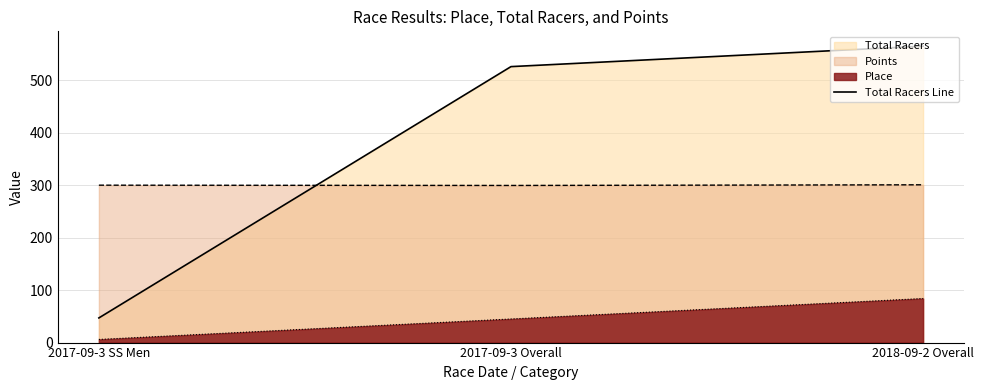

The value at 2018-09-2 Overall is 565. True or false?

True